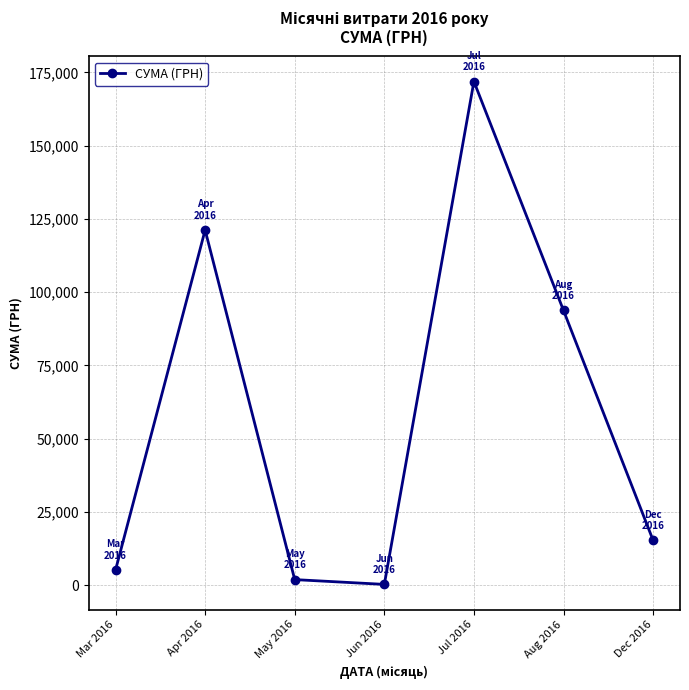

Which label corresponds to the smallest value in the chart?

Jun 2016